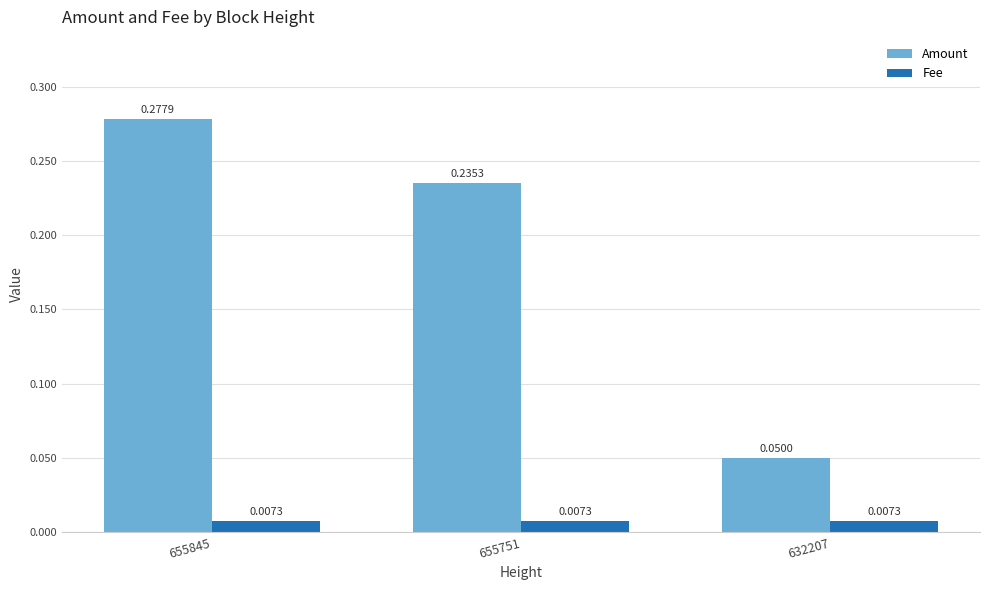

Between 655751 and 632207, which series saw the biggest shift?

Amount